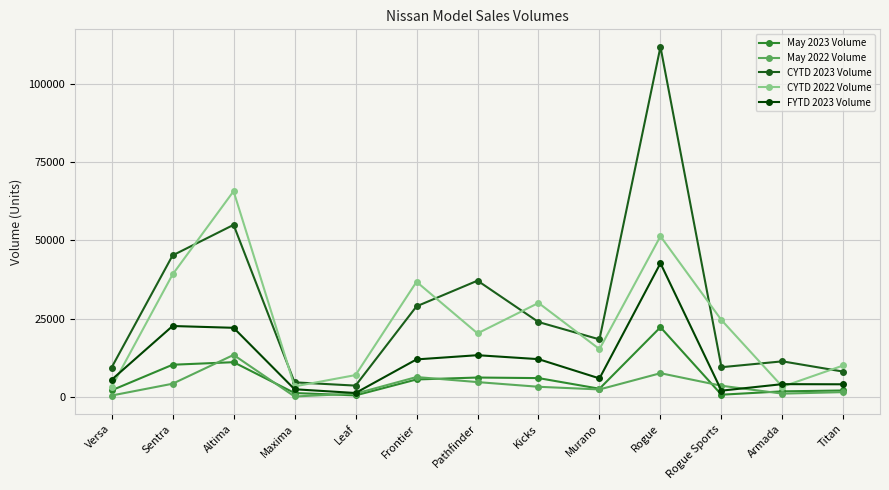

At which category is the sum across all series the highest?

Rogue